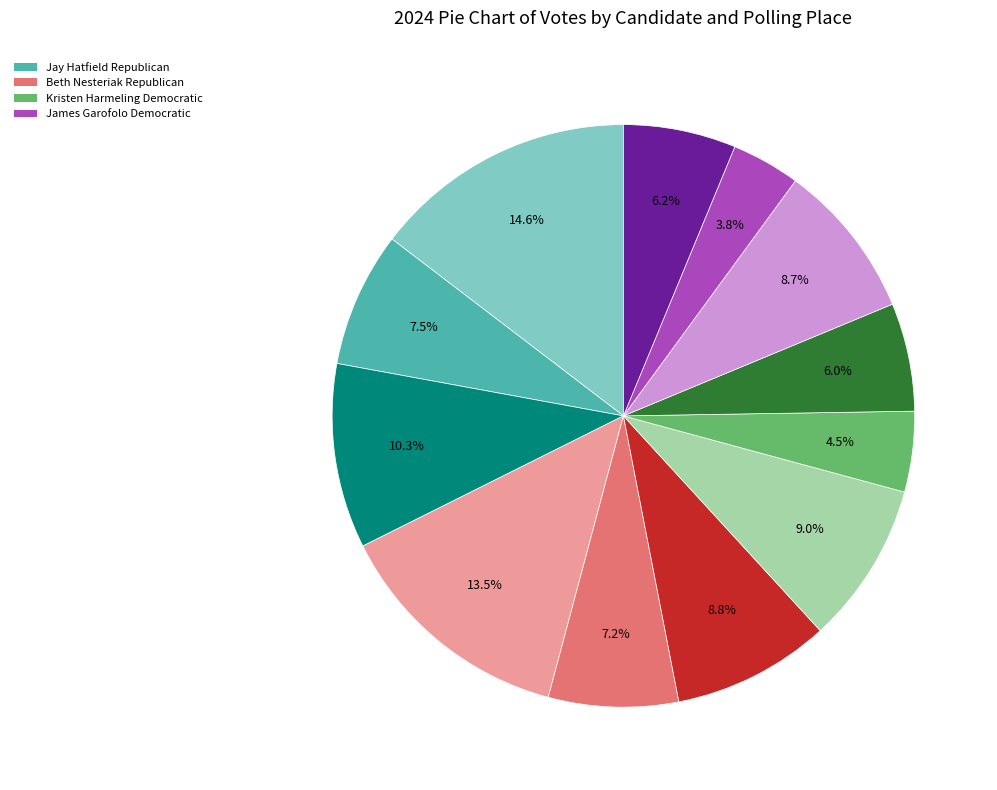

Is there a majority slice in this chart?

No